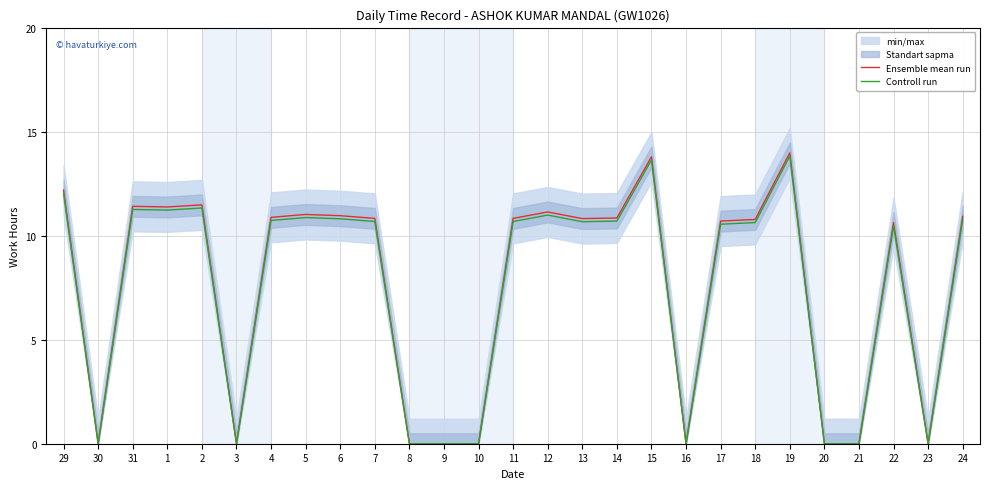

Is it true that Controll run equals 0.0 at 21?

True